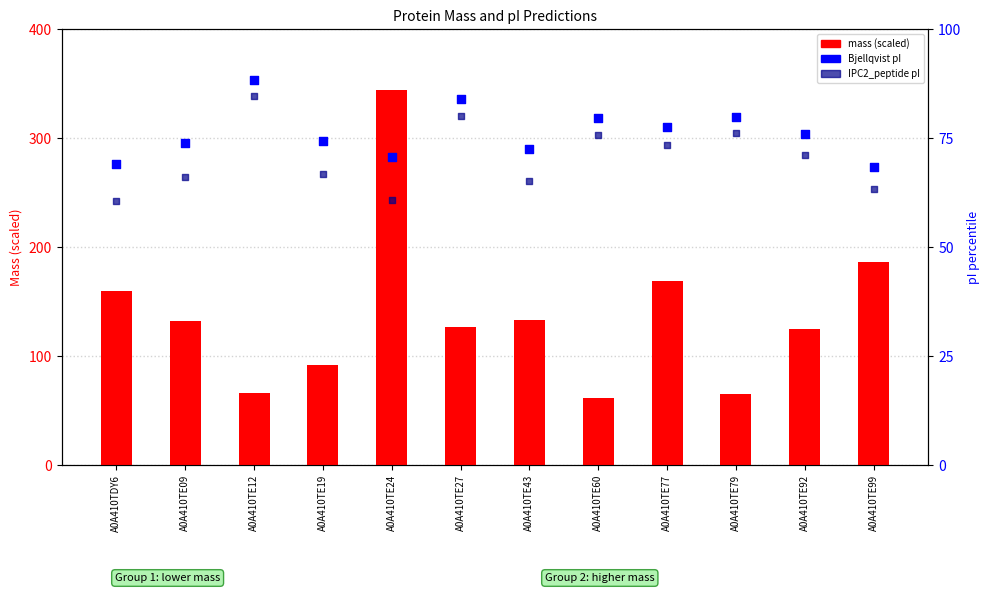

What are all the series names shown in the legend?

mass, Bjellqvist pI, IPC2_peptide pI